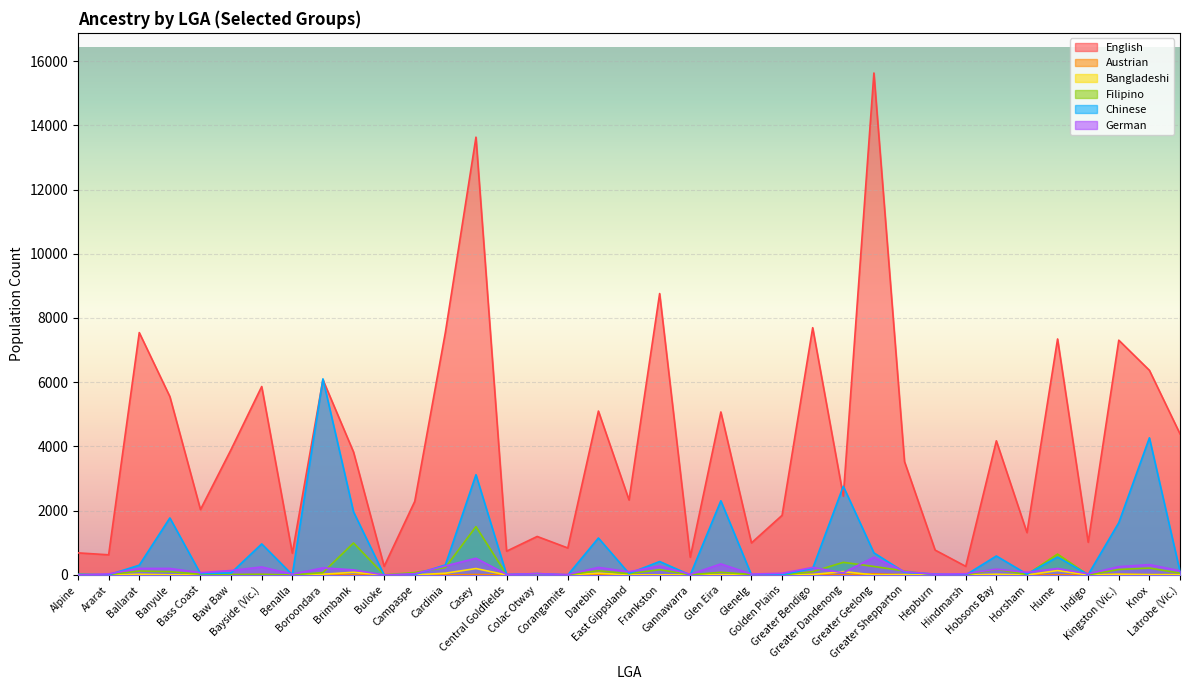

Rank the series by their maximum value, from lowest to highest.

Austrian, Bangladeshi, German, Filipino, Chinese, English